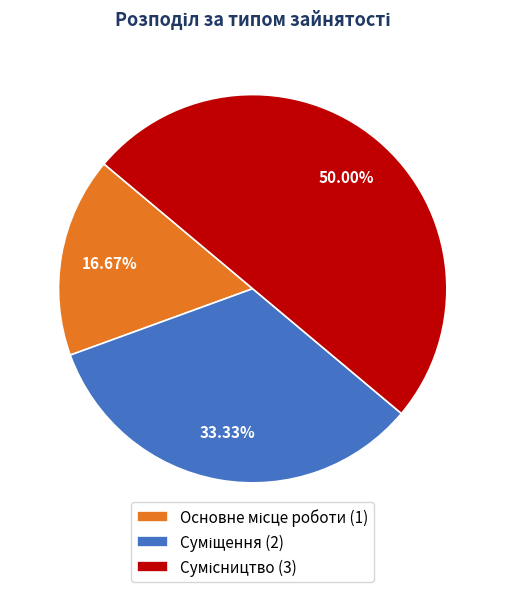

How many slices are in this pie chart?

3